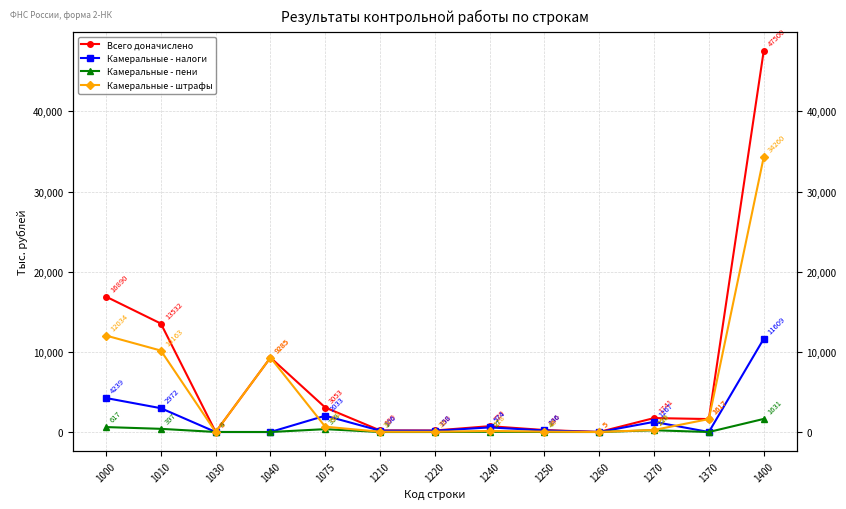

Is it true that Всего доначислено equals 13532 at 1010?

True